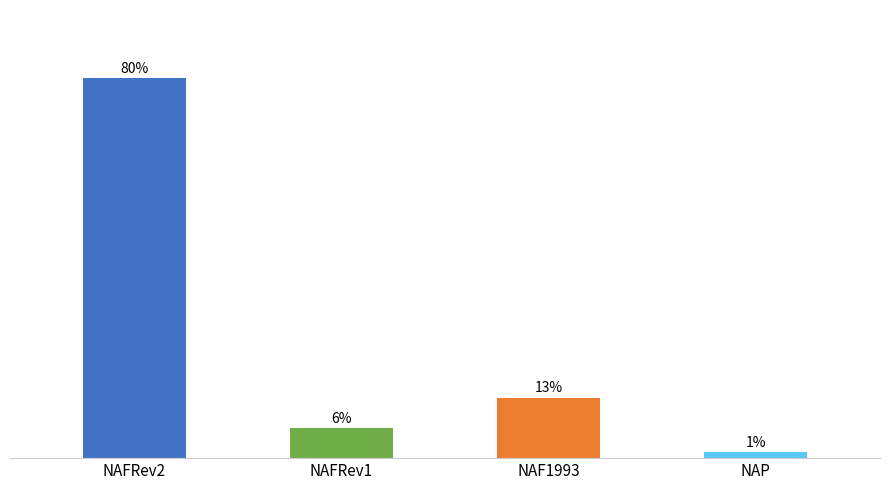

List the labels in order of value, smallest first.

NAP, NAFRev1, NAF1993, NAFRev2